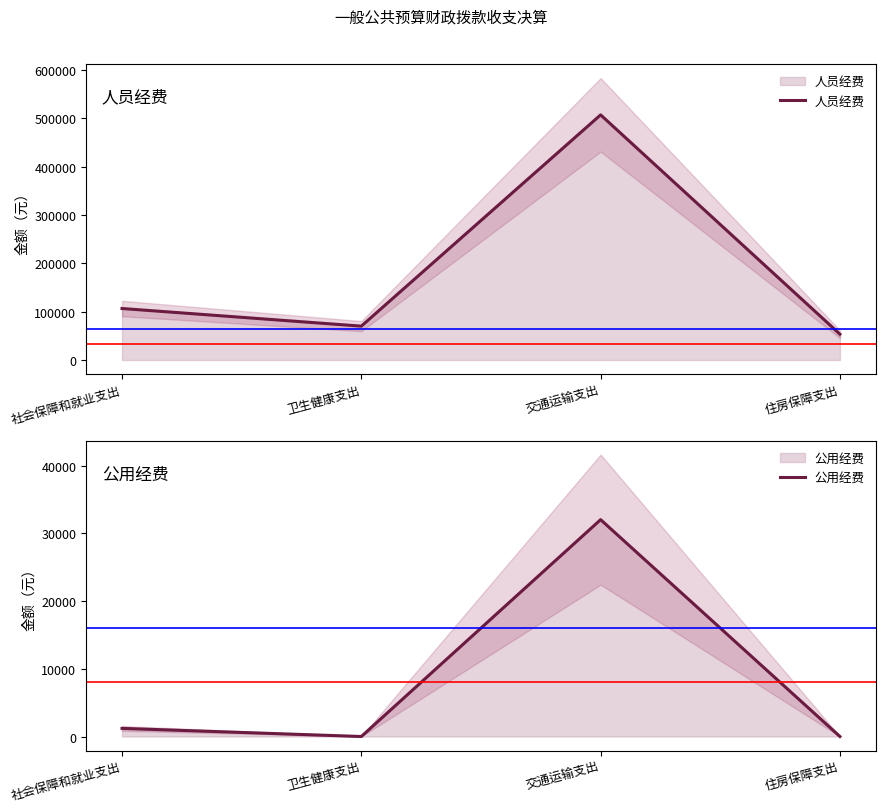

What are all the series names shown in the legend?

人员经费, 公用经费